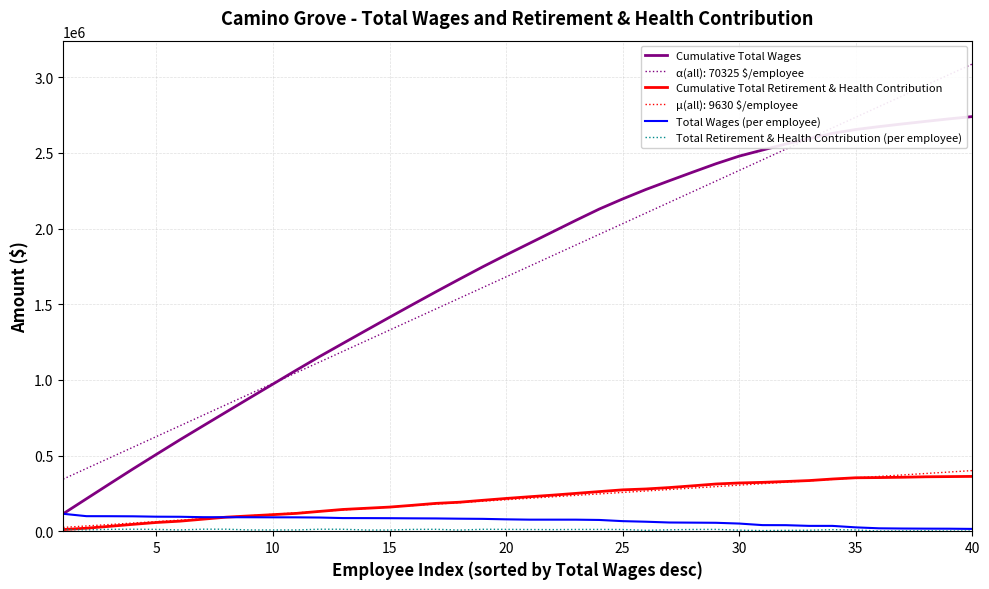

True or false: Cumulative Total Retirement & Health Contribution and Cumulative Total Wages cross at least once.

False